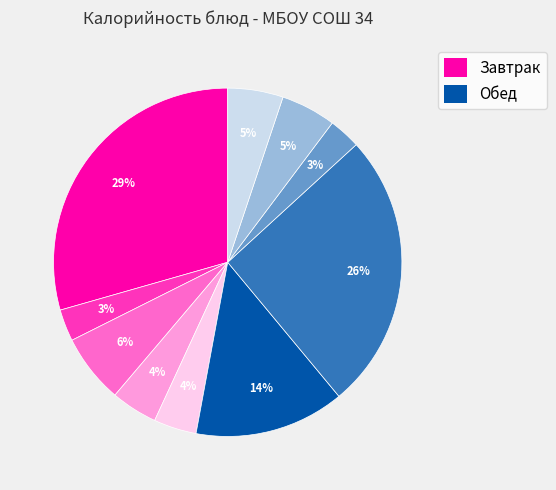

Is there a majority slice in this chart?

No